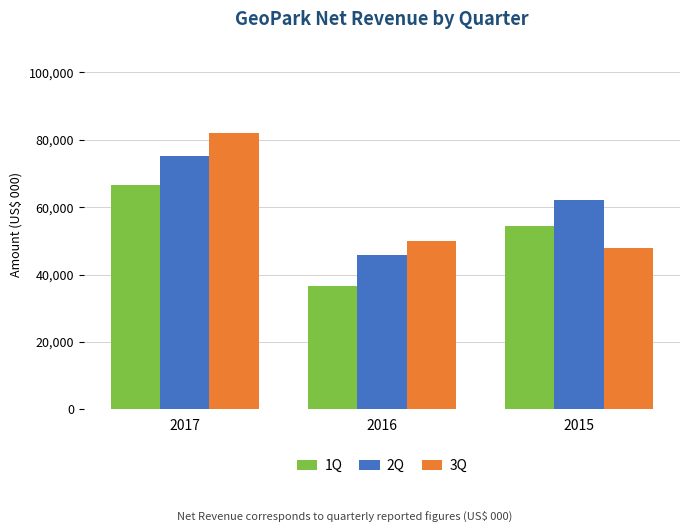

Reading left to right, what are all the values shown in this chart?

1Q: 66708	36564	54431
2Q: 75227	45924	62039
3Q: 81909	49858	47820